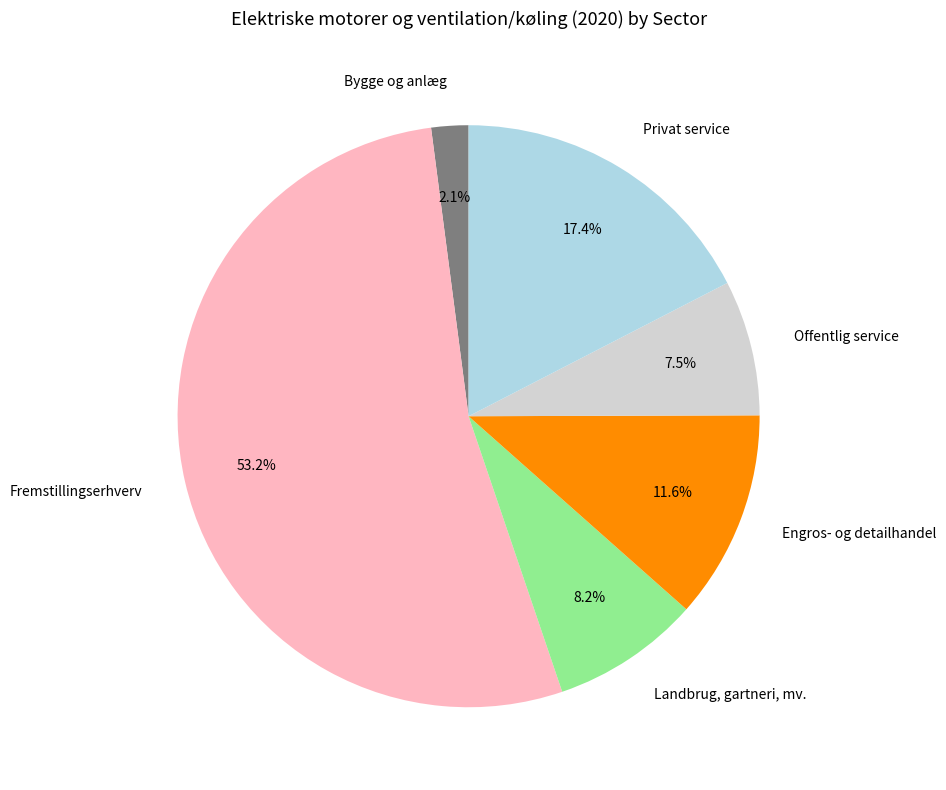

Count the number of slices in the pie.

6